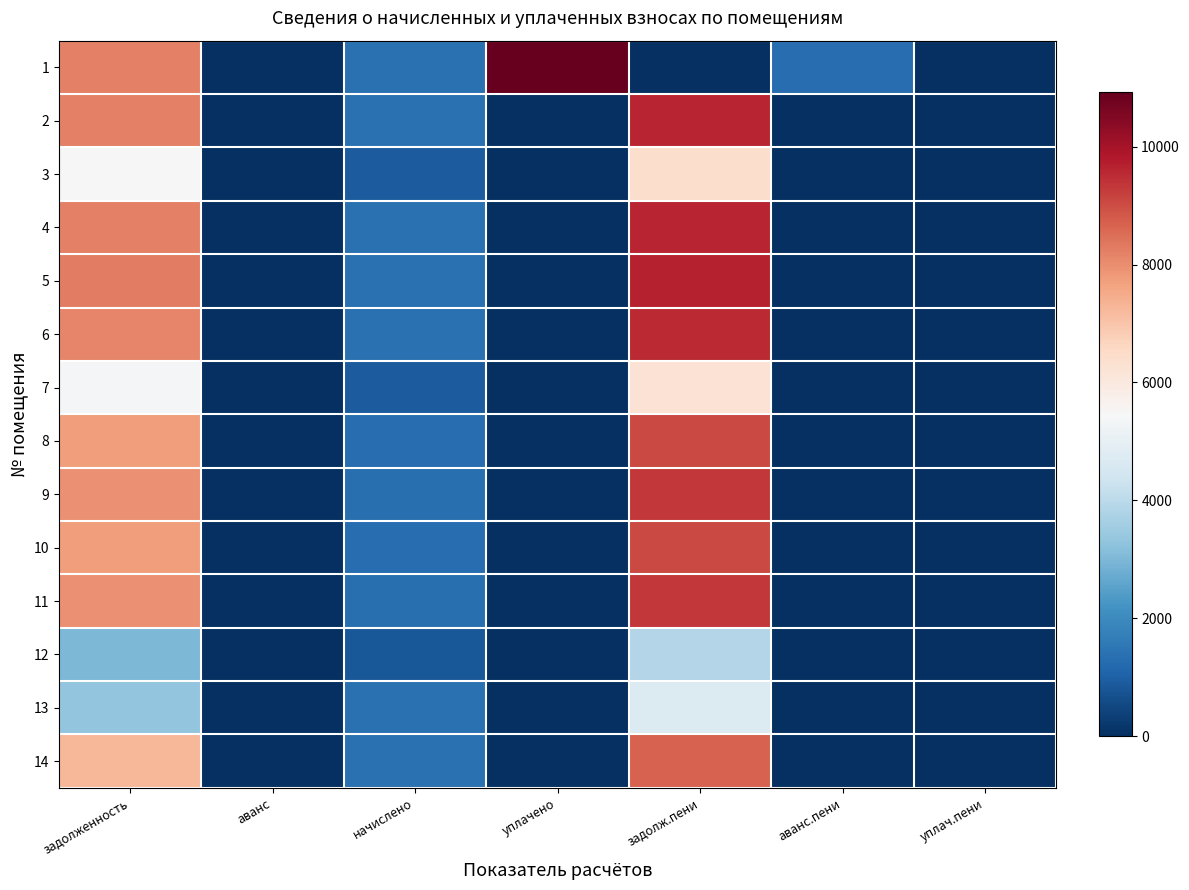

Between аванс and аванс.пени, which series saw the biggest shift?

1